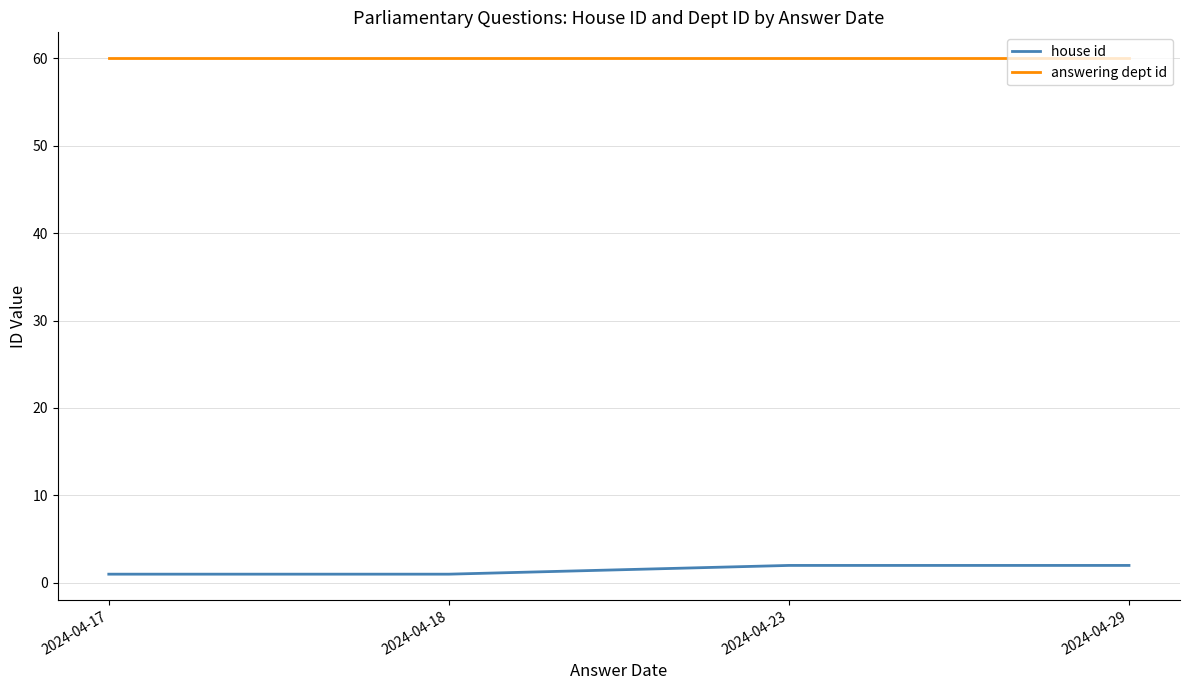

What is the total value across all series at 2024-04-23?

62